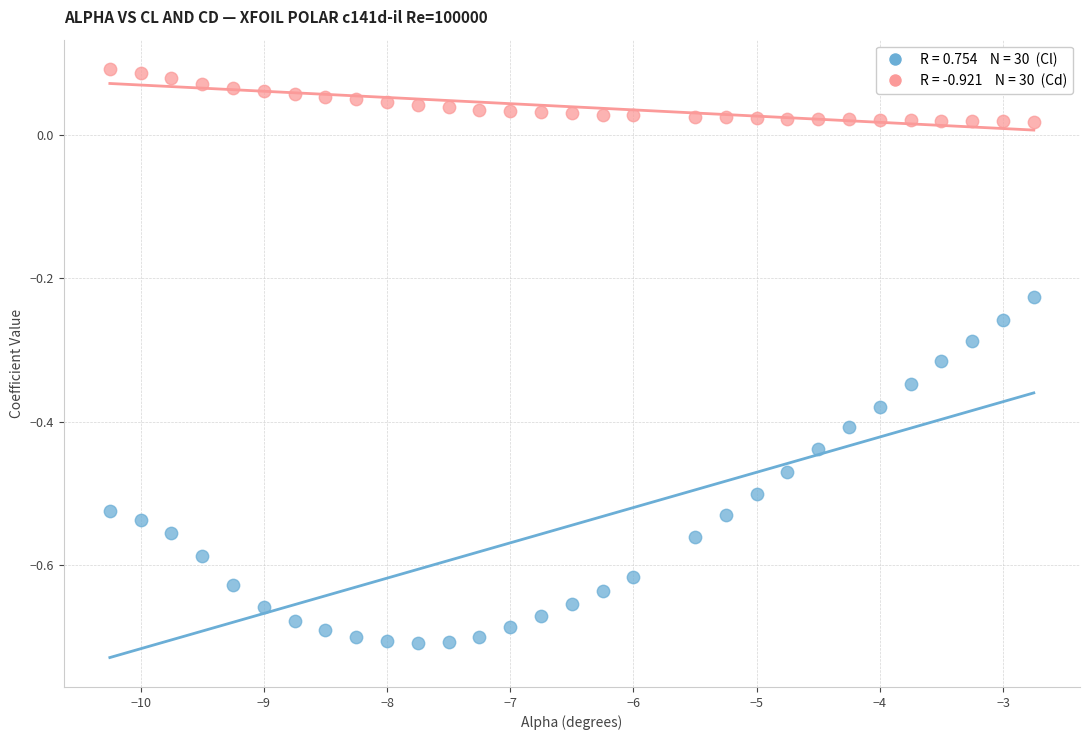

Across all data points, what is the range of X values (max minus min)?

7.5